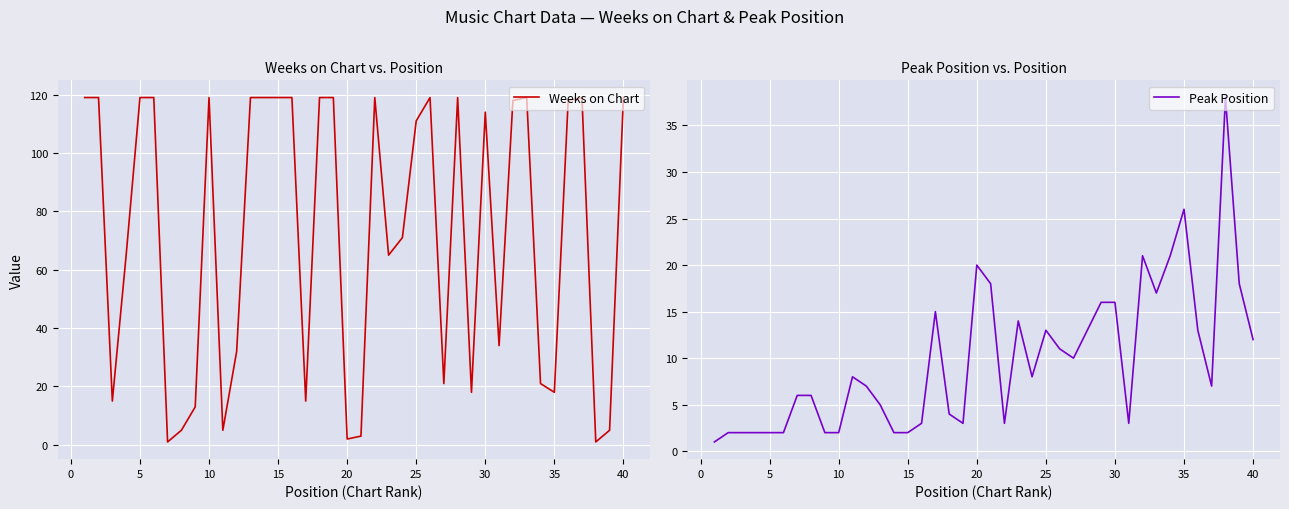

The Weeks on Chart series shows 119 at 40. True or false?

True